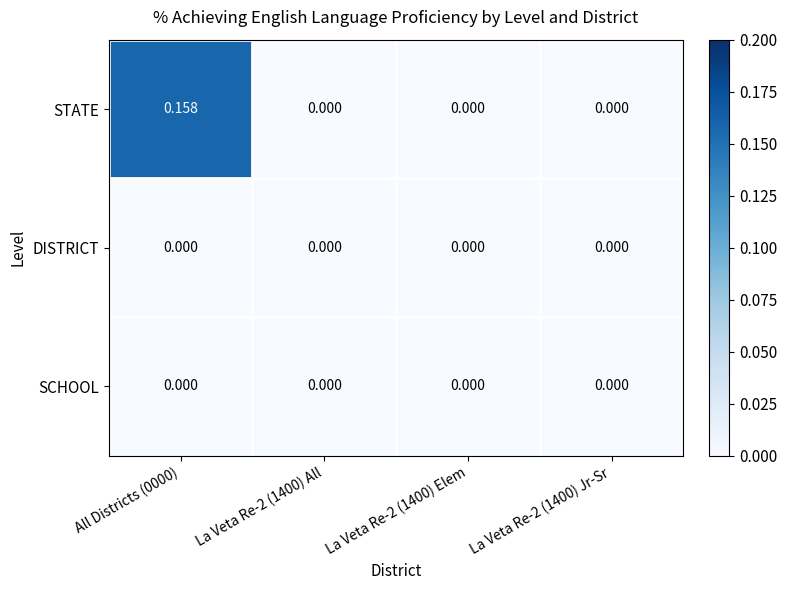

How many series are shown in this chart?

3